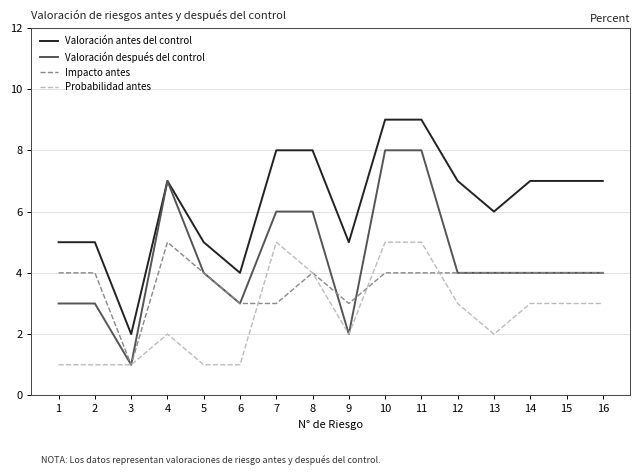

Reading right to left, extract all data points from this chart.

Valoración antes del control: 16=7	15=7	14=7	13=6	12=7	11=9	10=9	9=5	8=8	7=8	6=4	5=5	4=7	3=2	2=5	1=5
Valoración después del control: 16=4	15=4	14=4	13=4	12=4	11=8	10=8	9=2	8=6	7=6	6=3	5=4	4=7	3=1	2=3	1=3
Impacto antes: 16=4	15=4	14=4	13=4	12=4	11=4	10=4	9=3	8=4	7=3	6=3	5=4	4=5	3=1	2=4	1=4
Probabilidad antes: 16=3	15=3	14=3	13=2	12=3	11=5	10=5	9=2	8=4	7=5	6=1	5=1	4=2	3=1	2=1	1=1